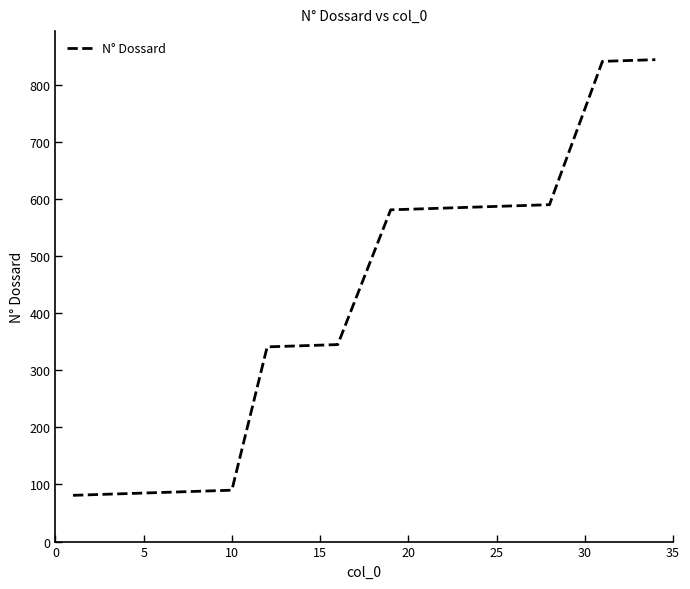

What is the sum of all values?

11795